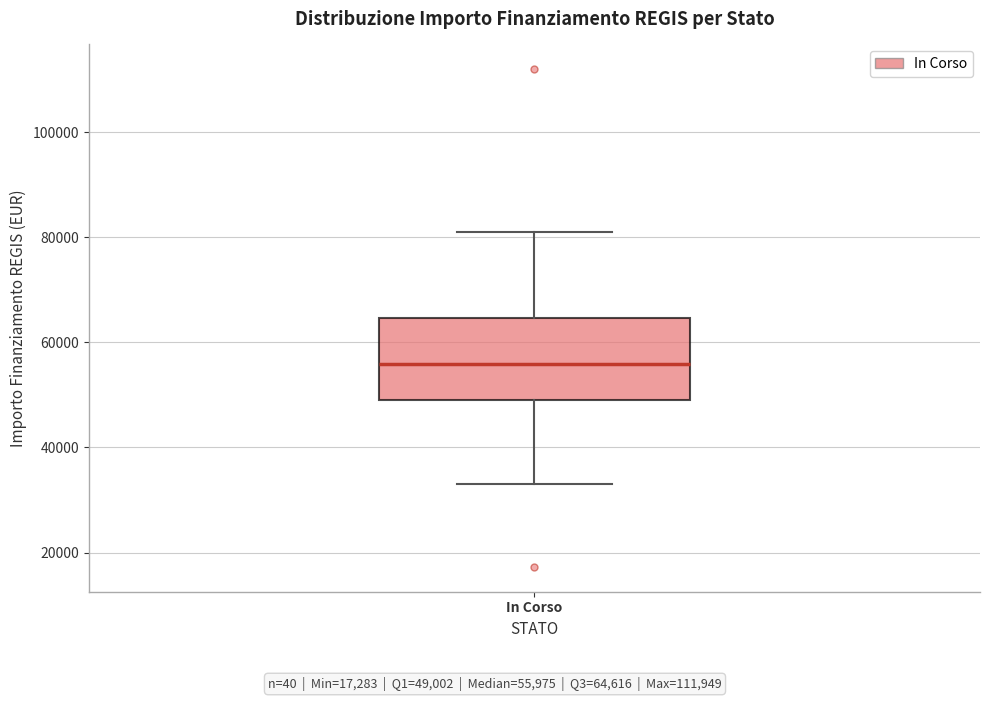

Where does the median line of the box for In Corso sit on the y-axis? The values are not printed on the chart, so give them approximately, as read against the axis.

56000